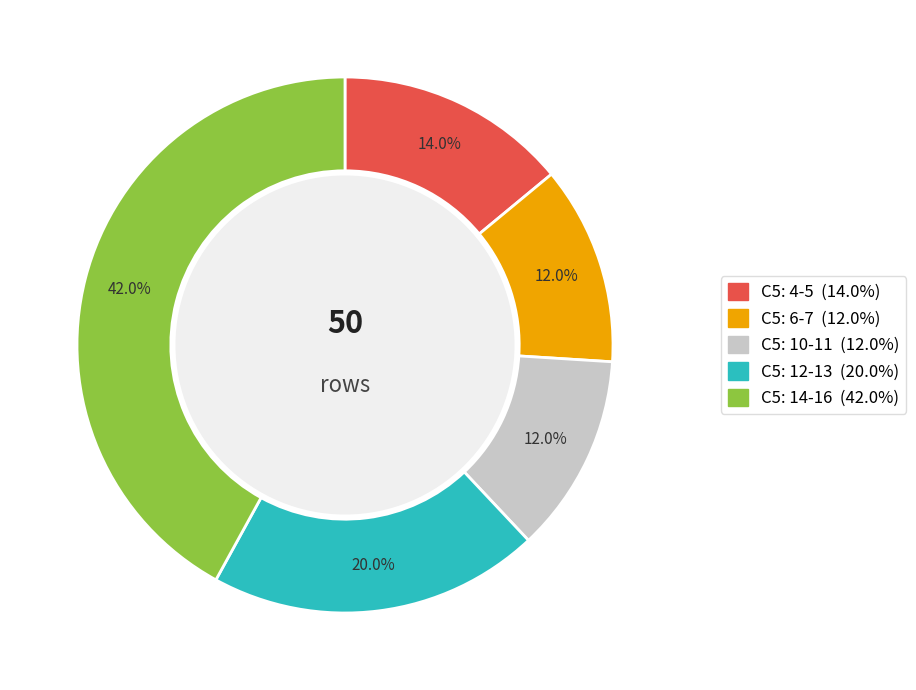

Does any single category account for the majority?

No